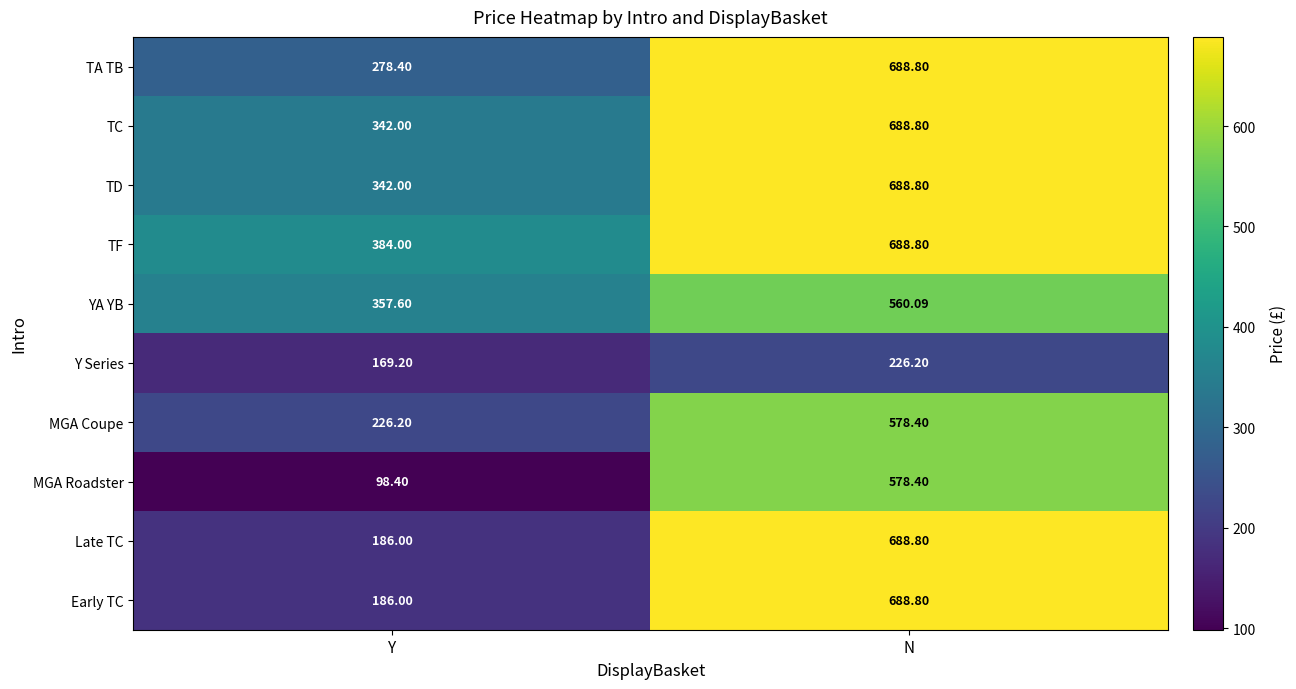

Which category has the lowest value in the TC series?

Y